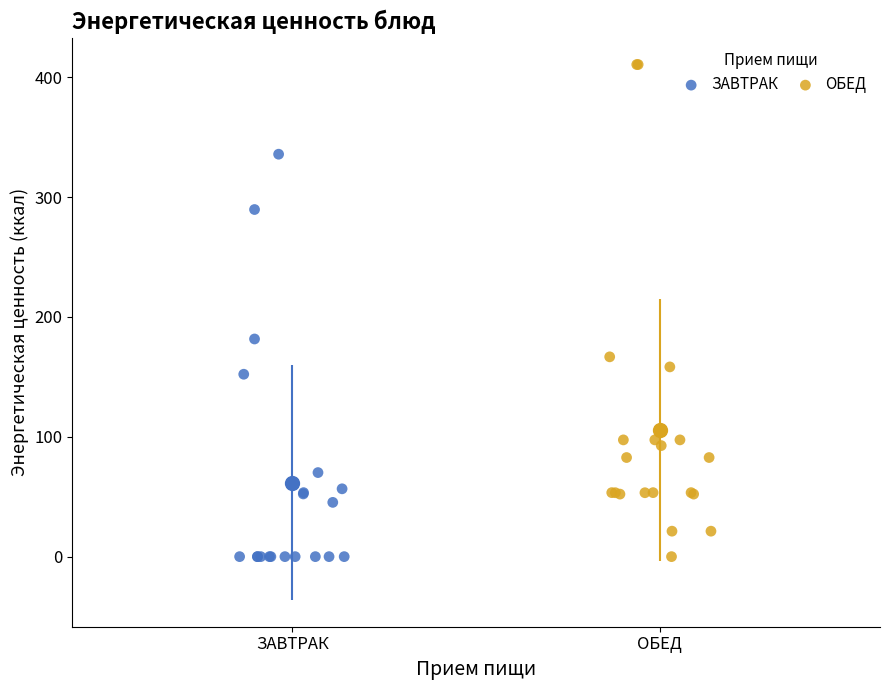

Which series has the widest spread of Y values?

ОБЕД